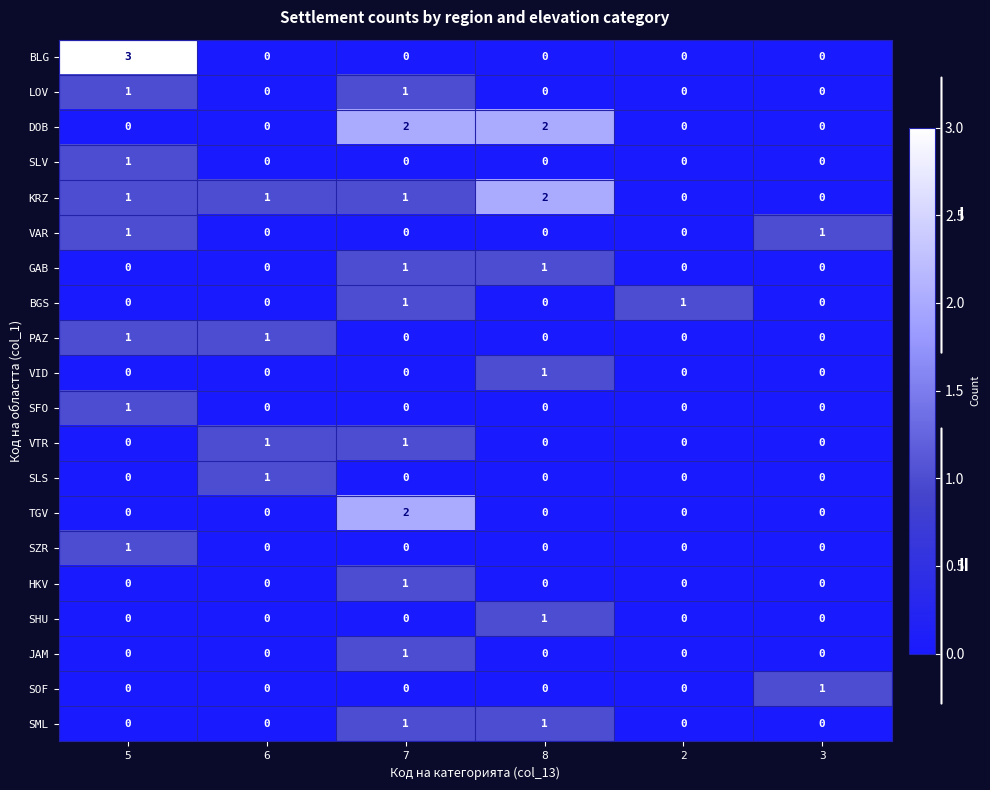

At how many categories does at least one series exceed 0?

6